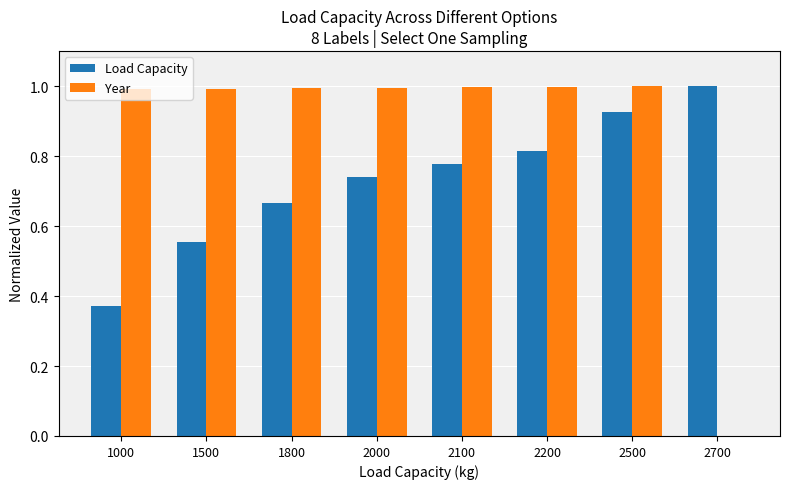

At which category is the sum across all series the highest?

2500